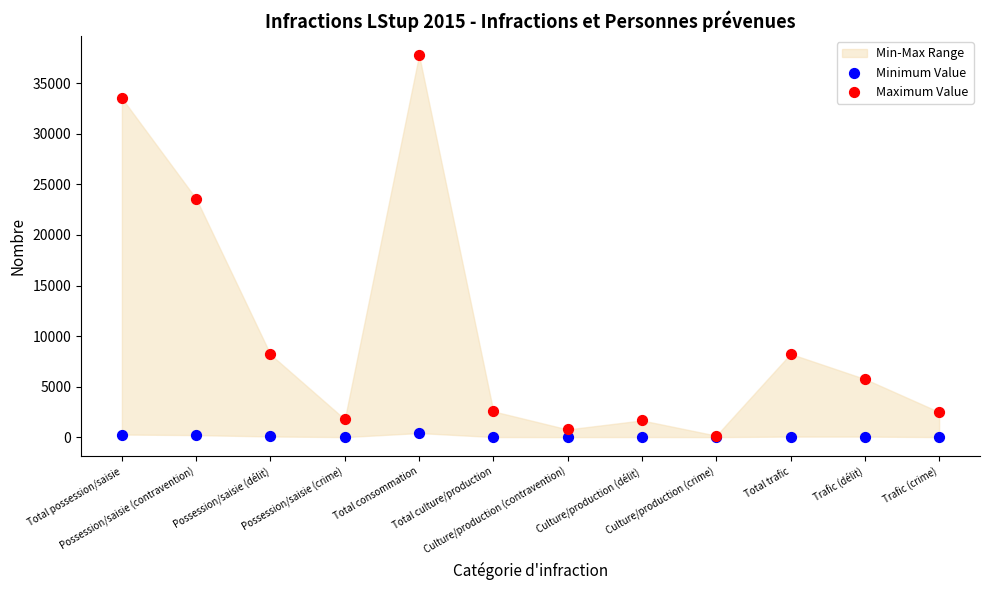

In the Maximum Value series, what Y value is closest to 18971?

23588